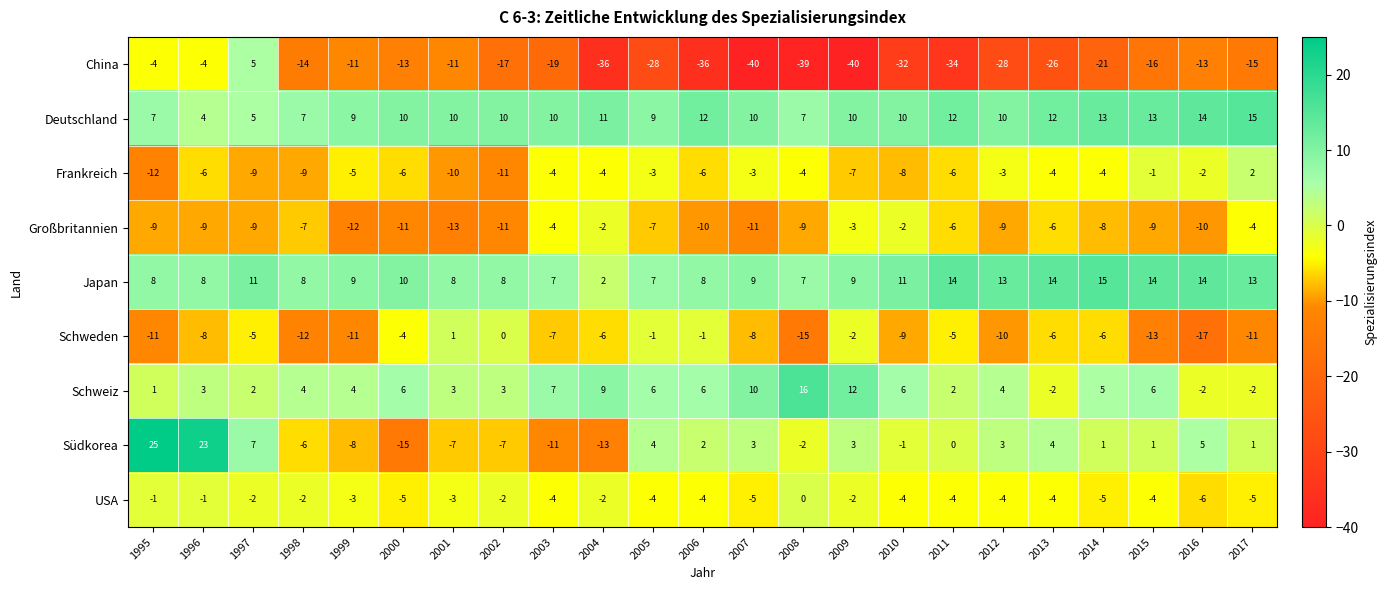

What is the total value across all series at 2009?

-20